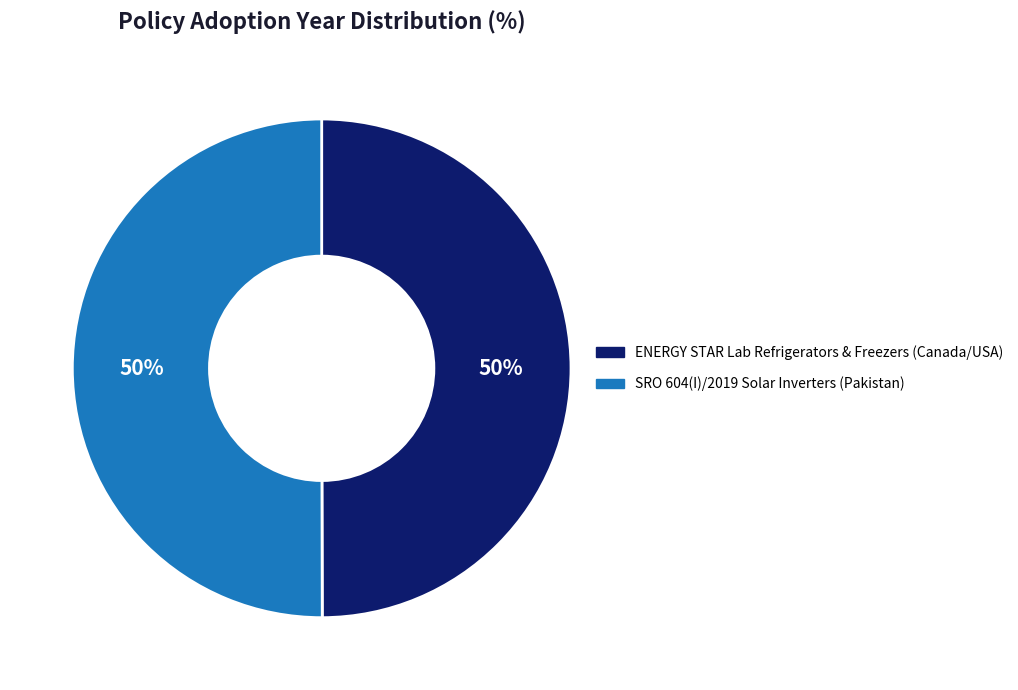

To the nearest percent, what is the average slice percentage?

50%